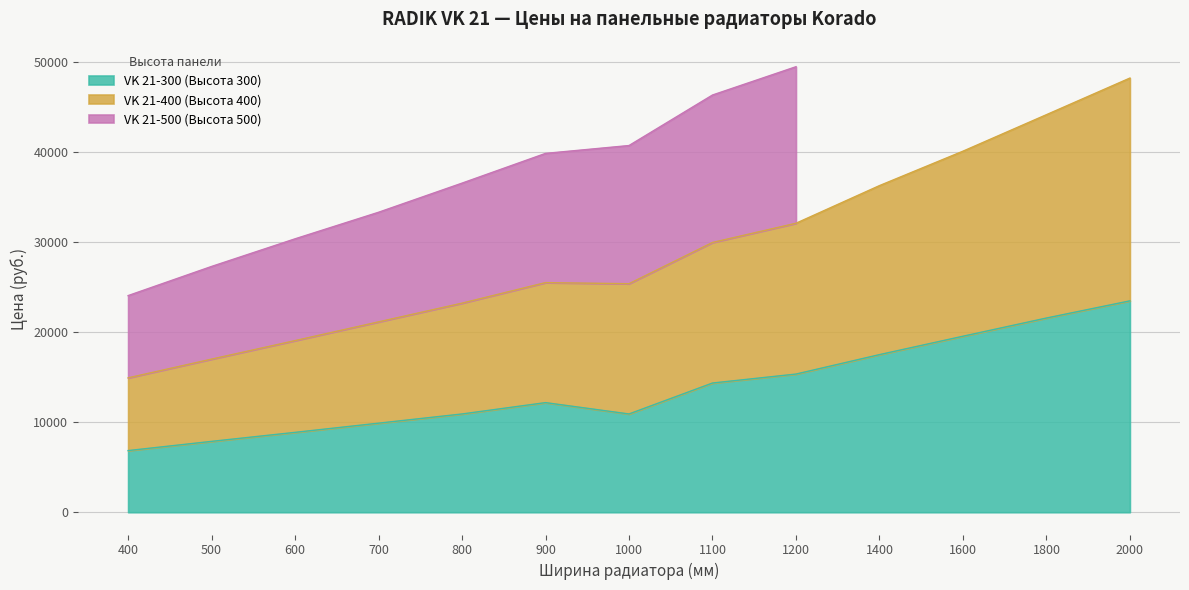

The value of VK 21-300 (Высота 300) at 1000 is 5298. True or false?

False